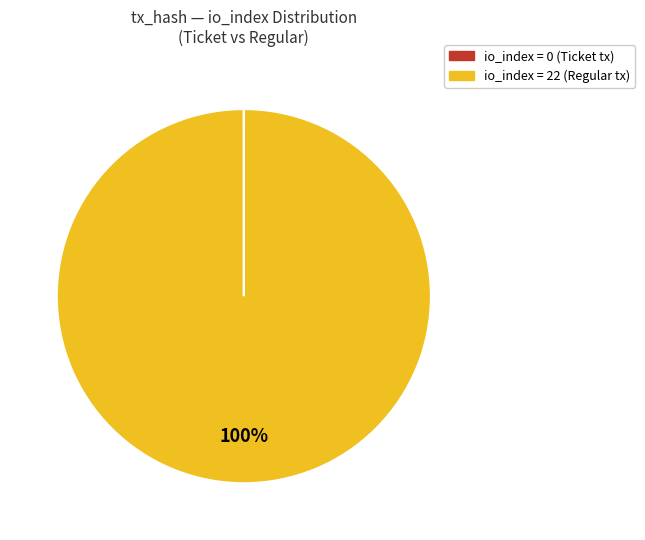

Which slice is the largest?

io_index = 22 (Regular tx)